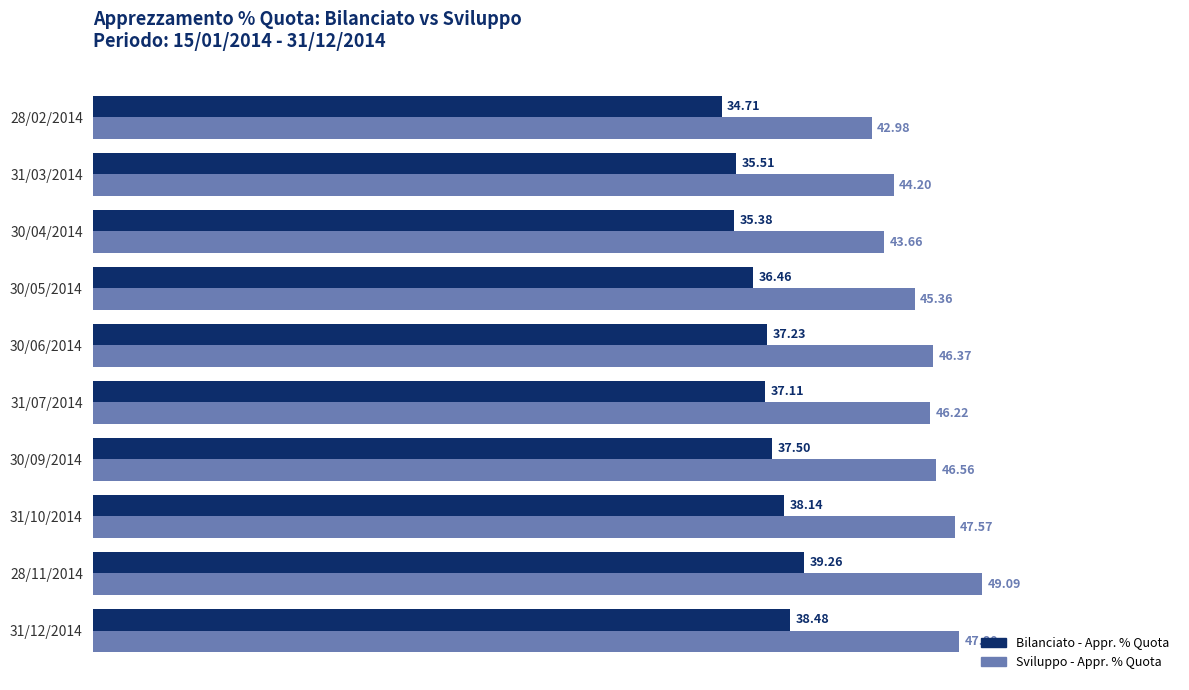

Rank the series at 30/06/2014 from lowest to highest value.

Bilanciato - Appr. % Quota, Sviluppo - Appr. % Quota